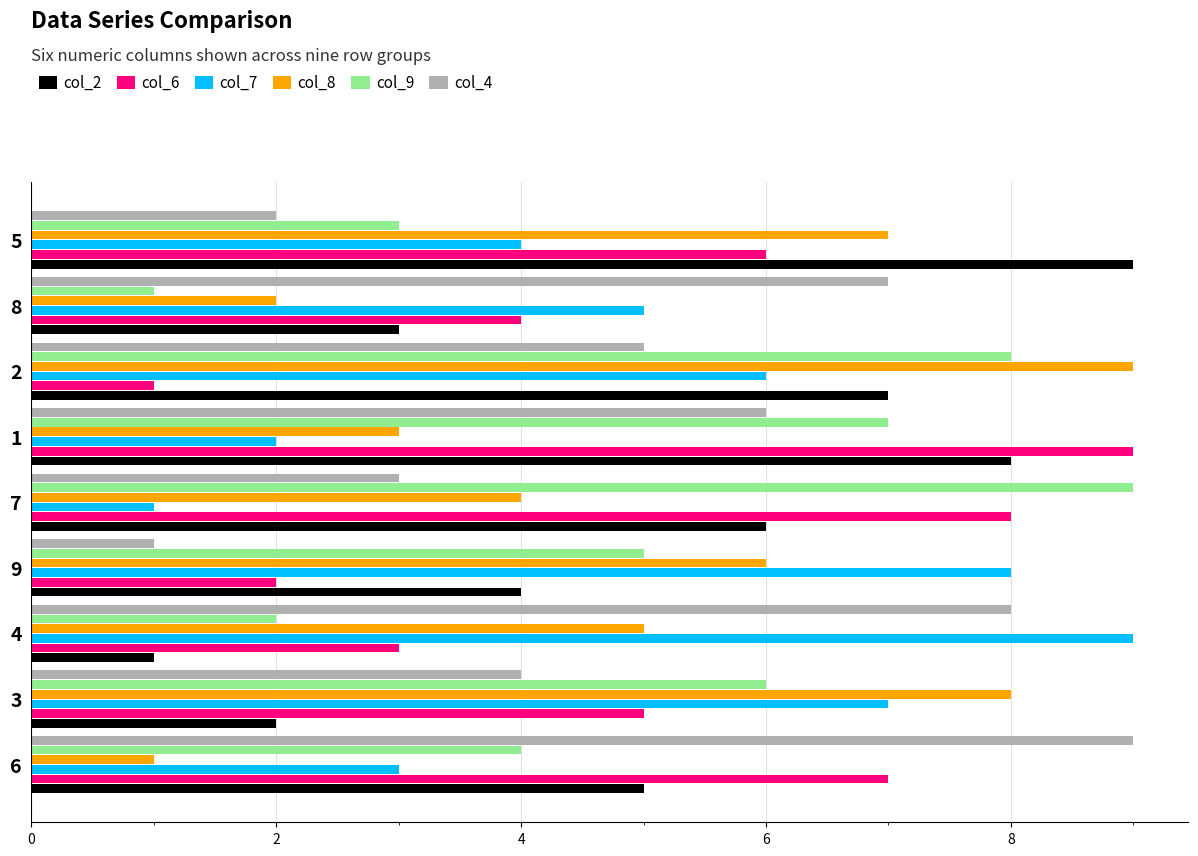

Is the value of col_4 at 2 greater than the value of col_6 at 6?

No